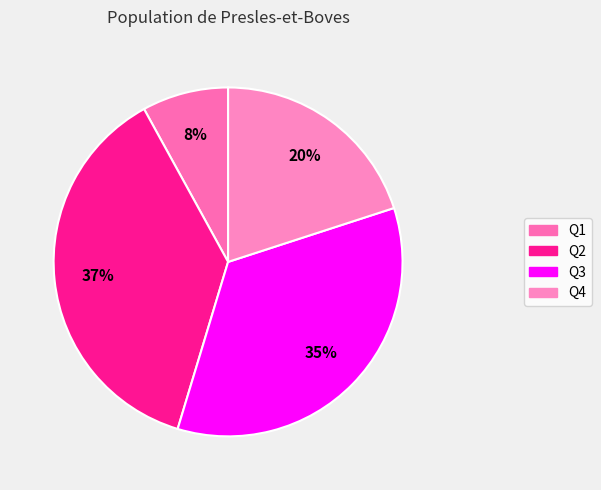

To the nearest percent, what is the difference between the largest and smallest slice percentages?

29%